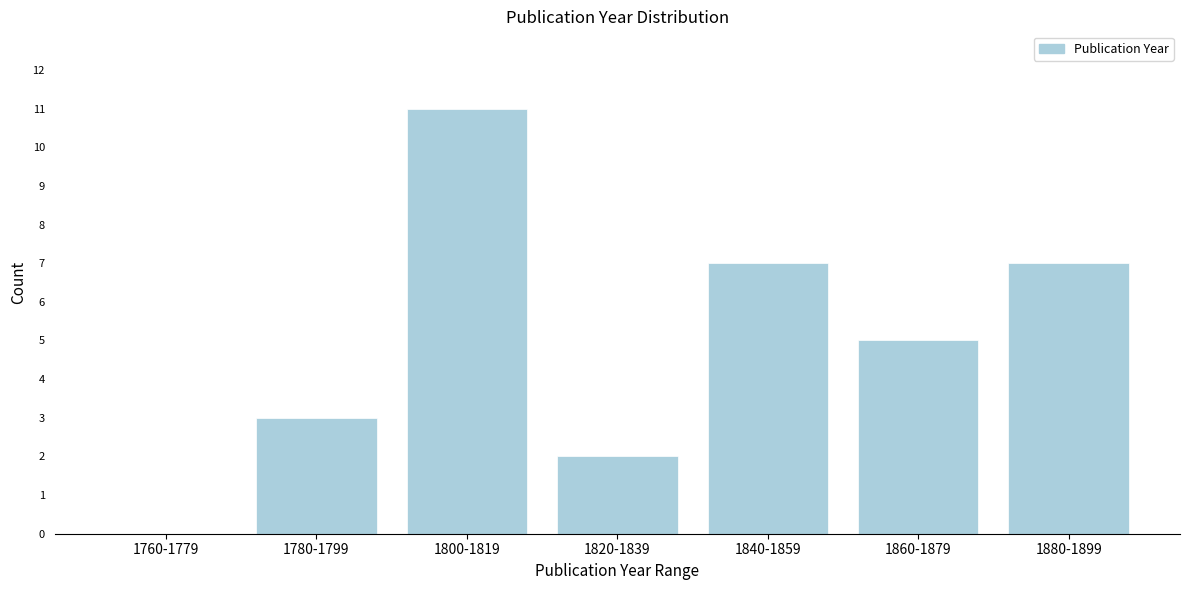

Reading left to right, list all the values displayed in this chart.

1760-1779=0	1780-1799=3	1800-1819=11	1820-1839=2	1840-1859=7	1860-1879=5	1880-1899=7